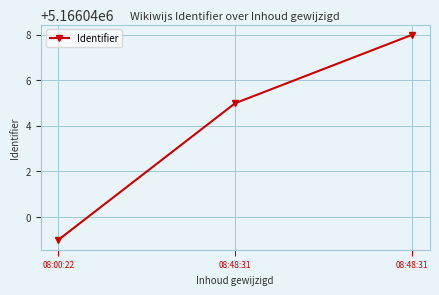

Approximately how many times larger is the value at 08:48:31 compared to 08:48:31?

1.0